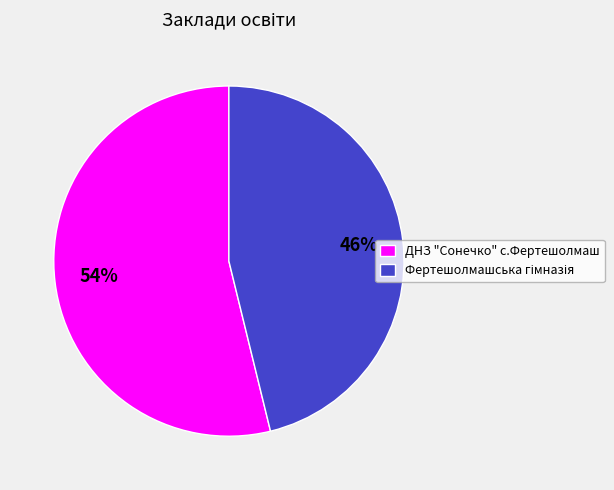

To the nearest percent, what is the difference between the largest and smallest slice percentages?

8%